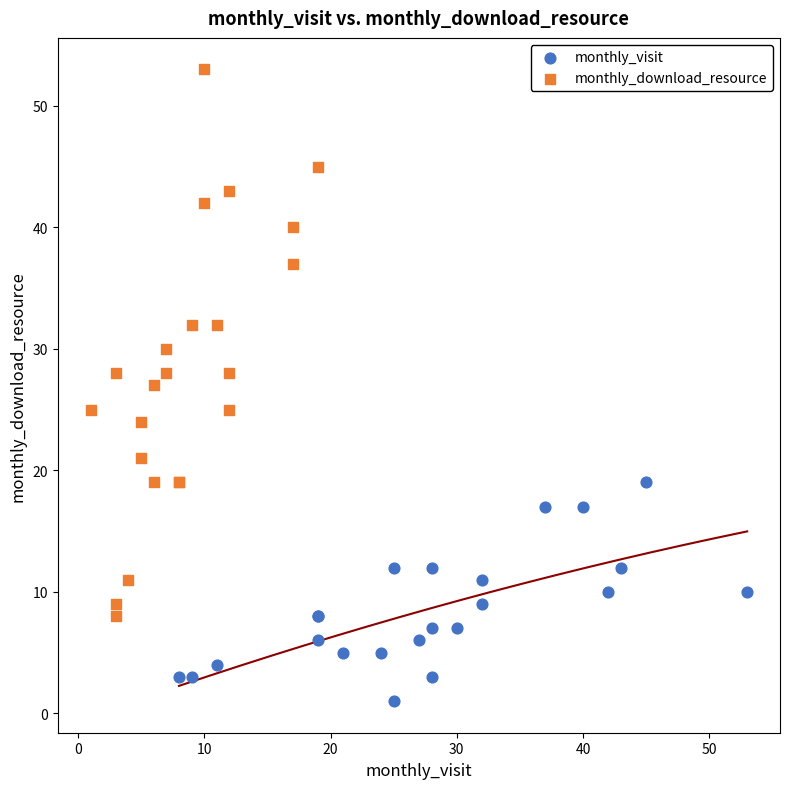

What are all the series names shown in the legend?

monthly_visit, monthly_download_resource